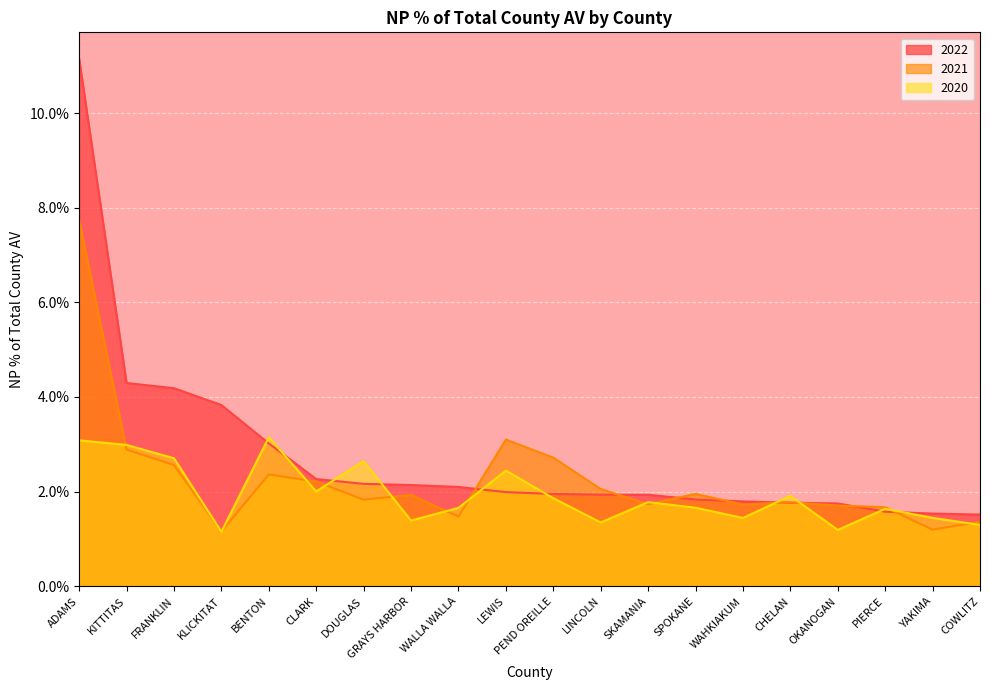

In 2021, how many points are lower than both neighbors (excluding endpoints)?

6